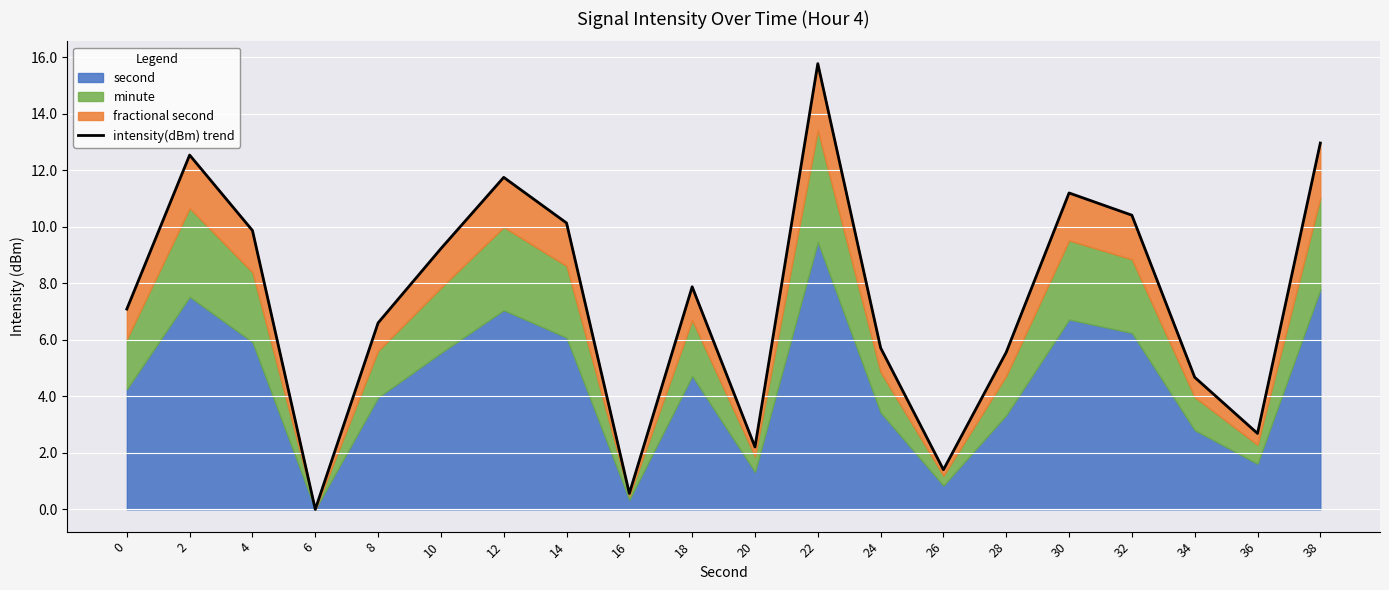

How many lines are shown in the chart?

1